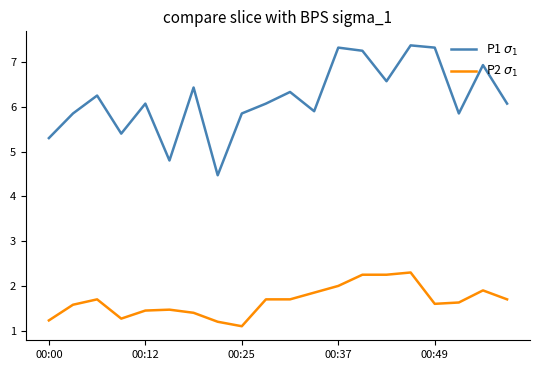

What is the smallest value displayed?

1.1